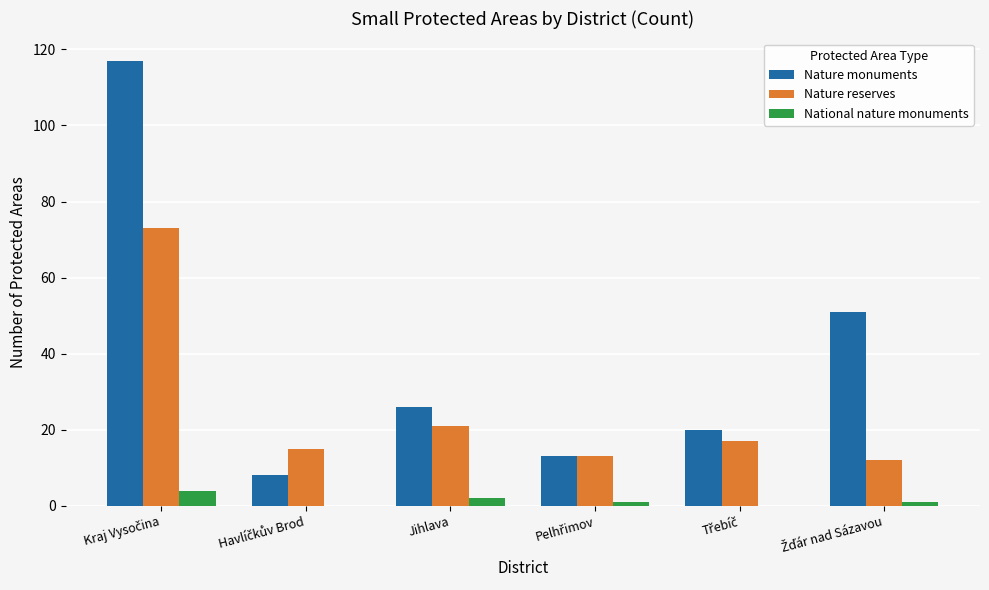

Is it true that Nature reserves equals 8 at Jihlava?

False